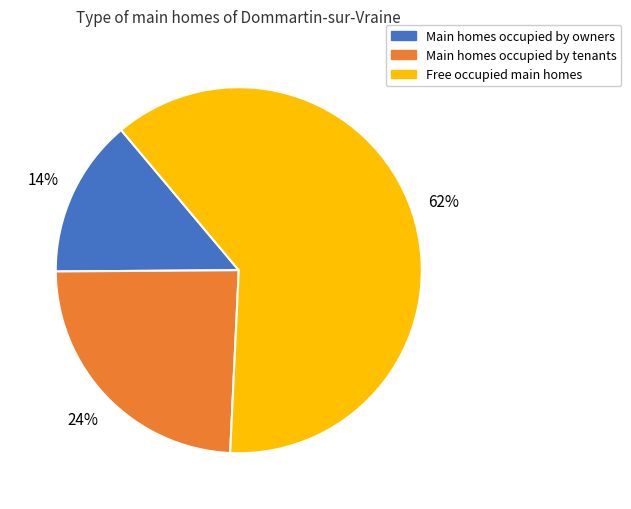

To the nearest percent, what is the difference between the largest and smallest slice percentages?

48%